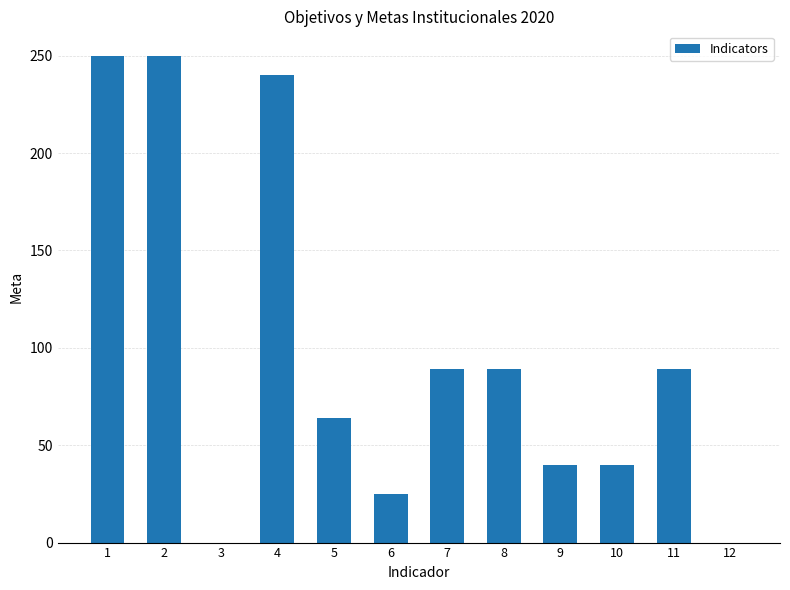

What is the average value?

98